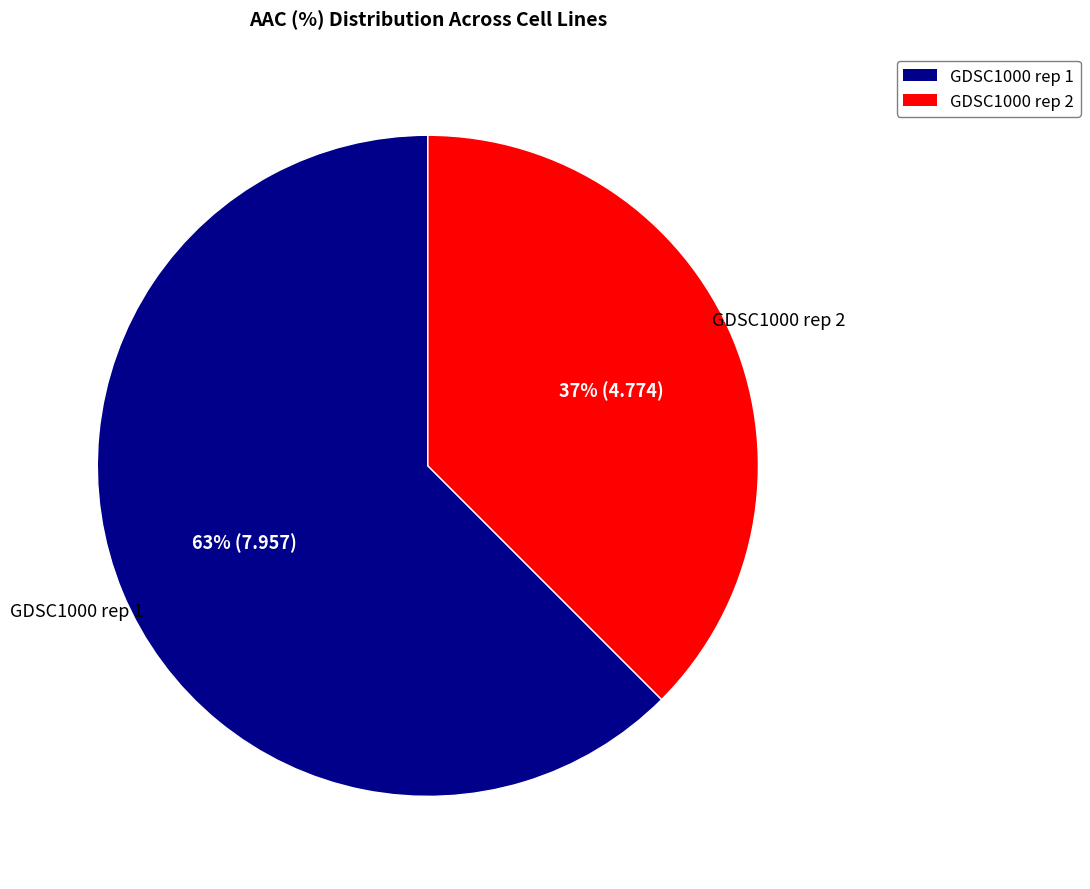

Is it true that GDSC1000 rep 2 is 37% of the pie?

True